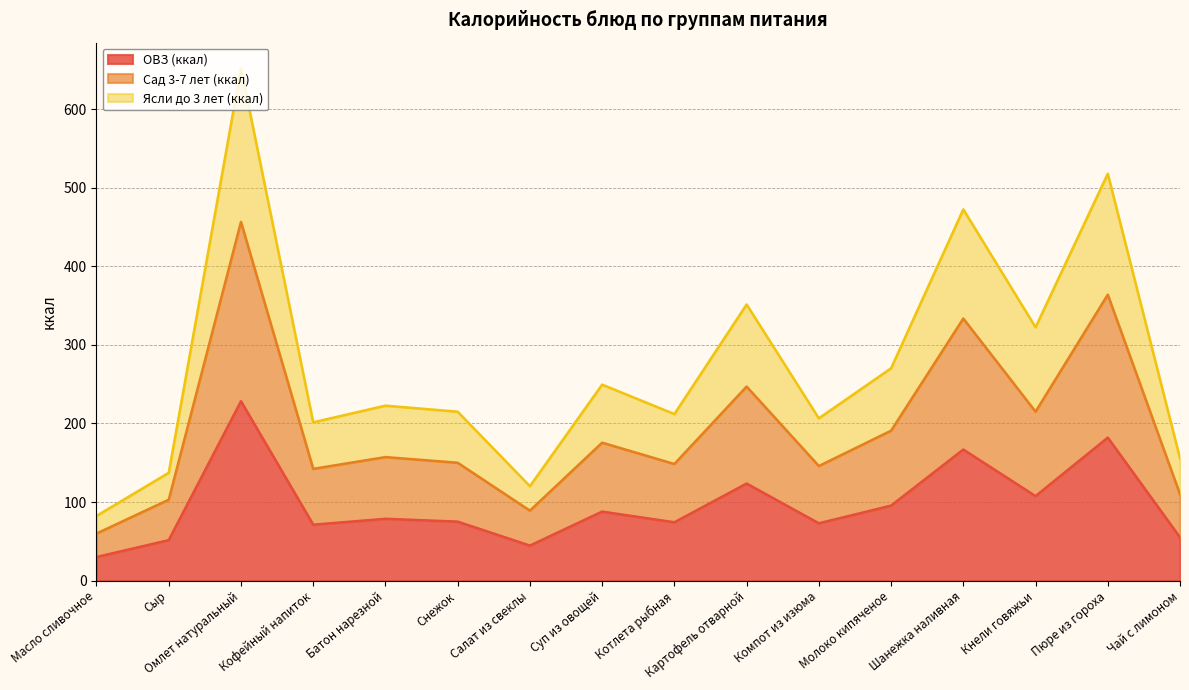

How many data points in Сад 3-7 лет (ккал) are less than 157?

8